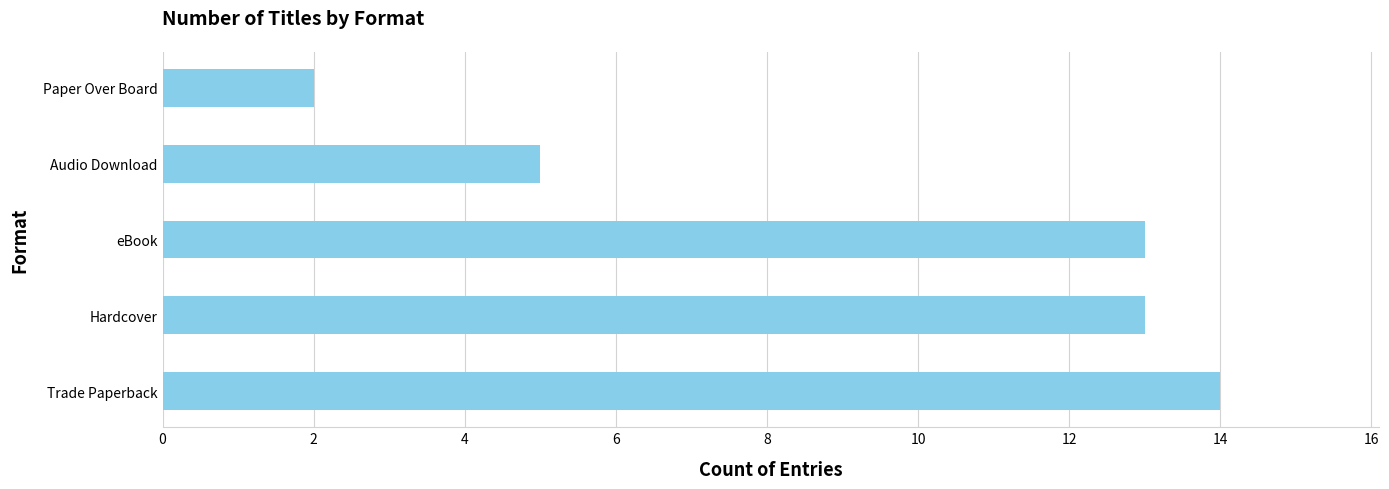

How many distinct data groups are displayed?

1